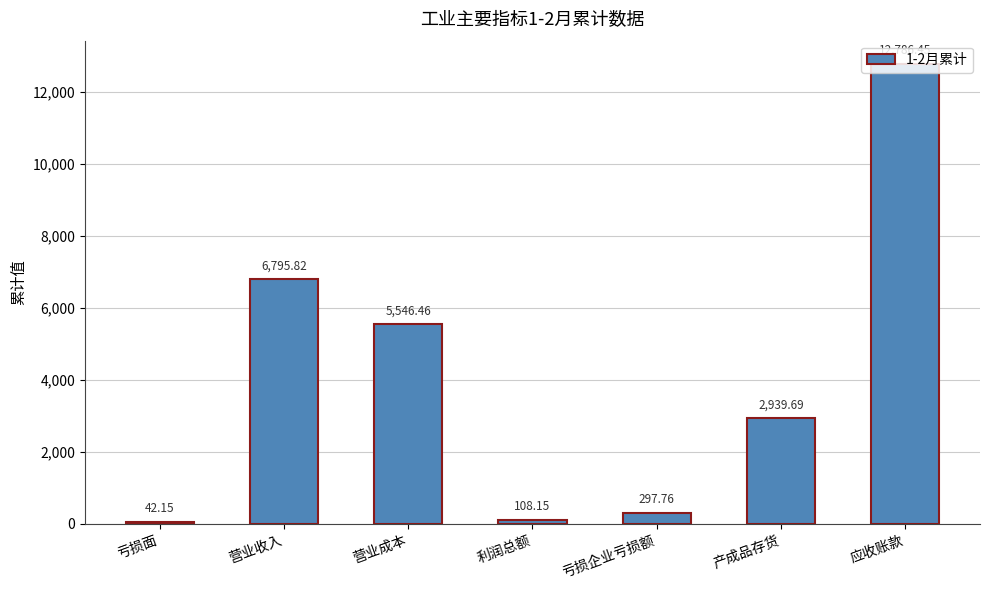

List the labels in order of value, largest first.

应收账款, 营业收入, 营业成本, 产成品存货, 亏损企业亏损额, 利润总额, 亏损面